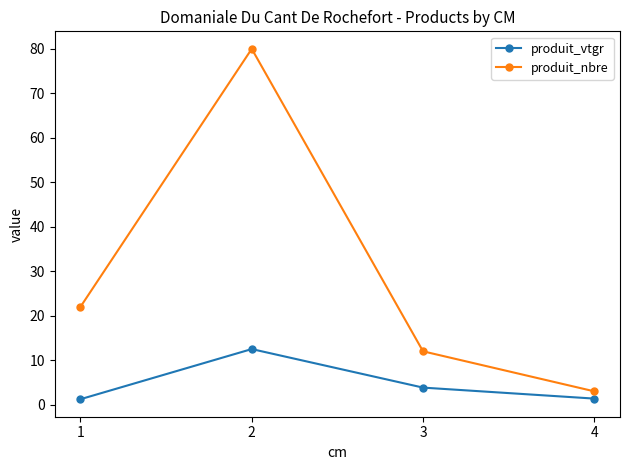

What is the difference between the highest and lowest values at 2?

67.5